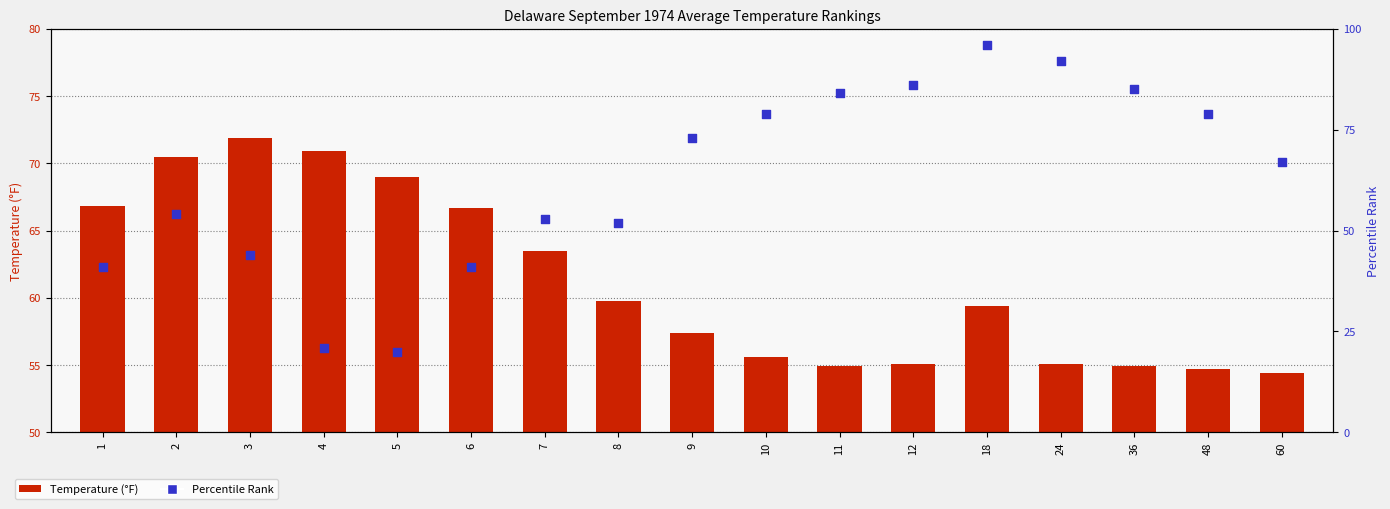

Which series contains the lowest Y value?

Percentile Rank